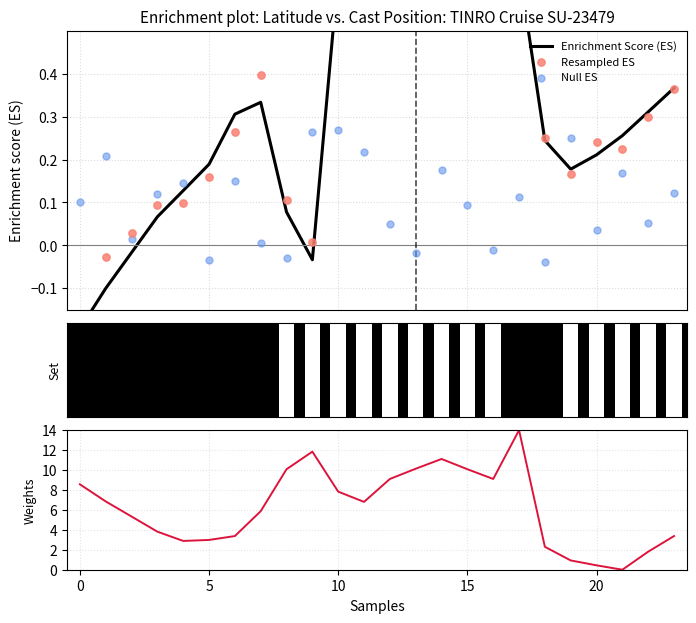

Is the value of Null ES at 18 greater than the value of Enrichment Score (ES) at 8?

No